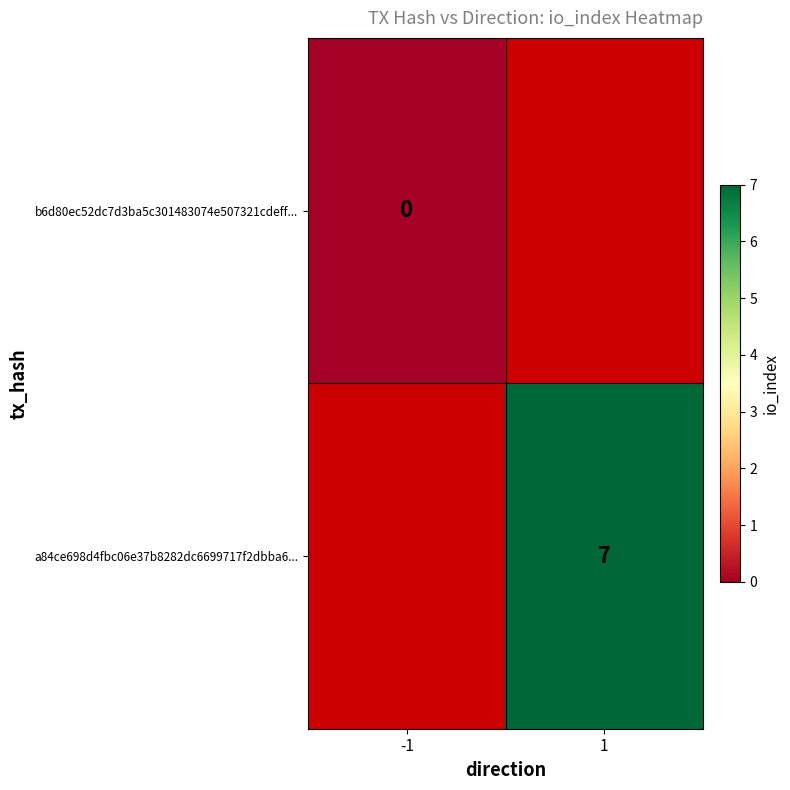

True or false: a84ce698d4fbc06e37b8282dc6699717f2dbba6... has a value of 2 at 1.

False